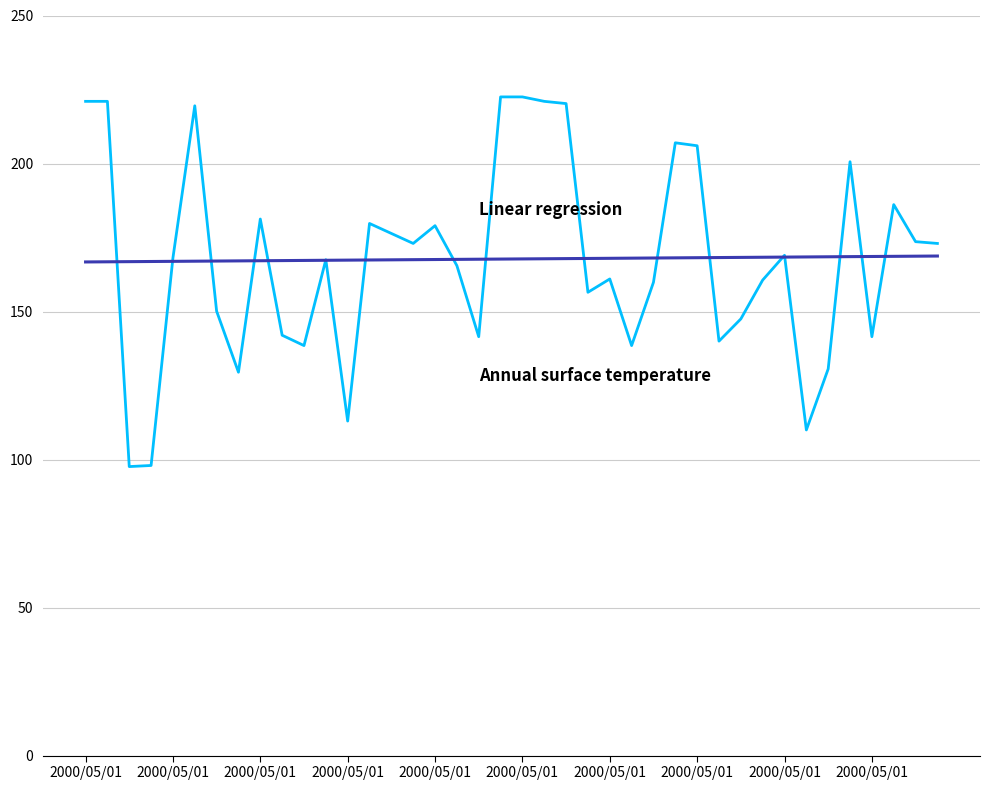

What is the minimum value shown in the chart?

97.6